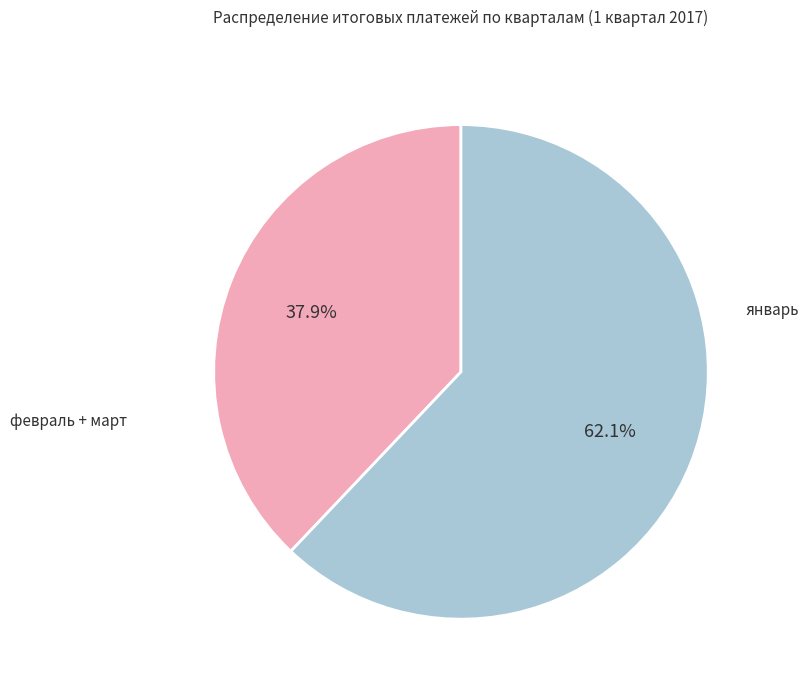

Does any single category account for the majority?

Yes